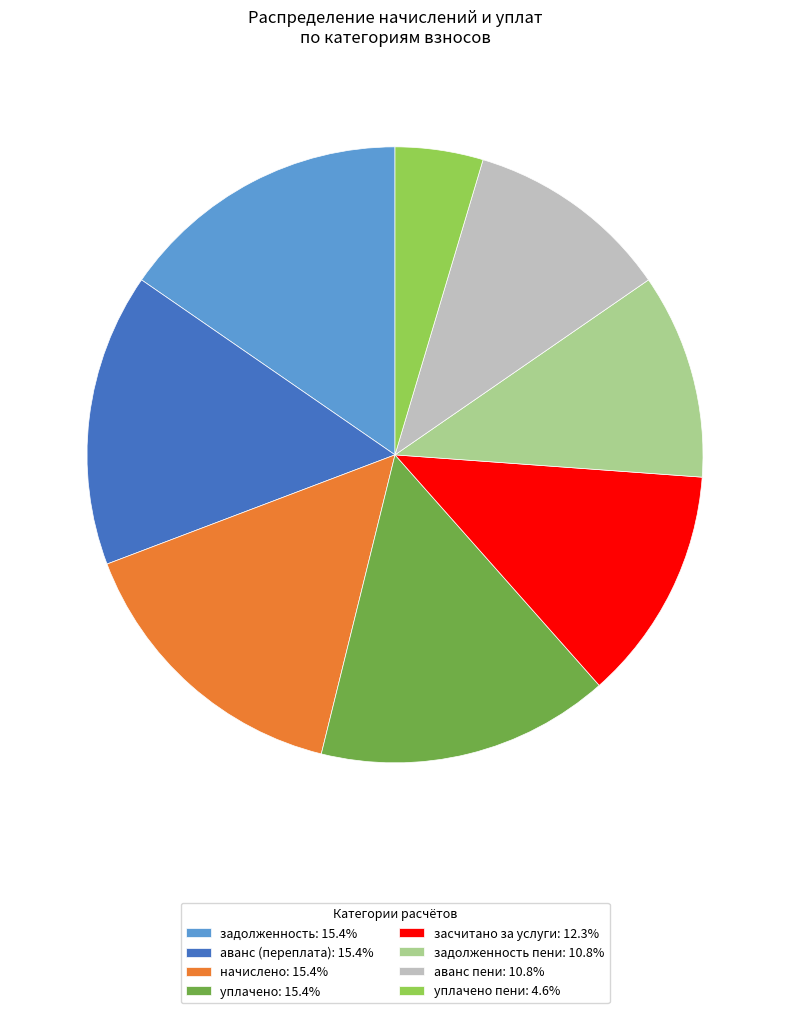

Is there a majority slice in this chart?

No